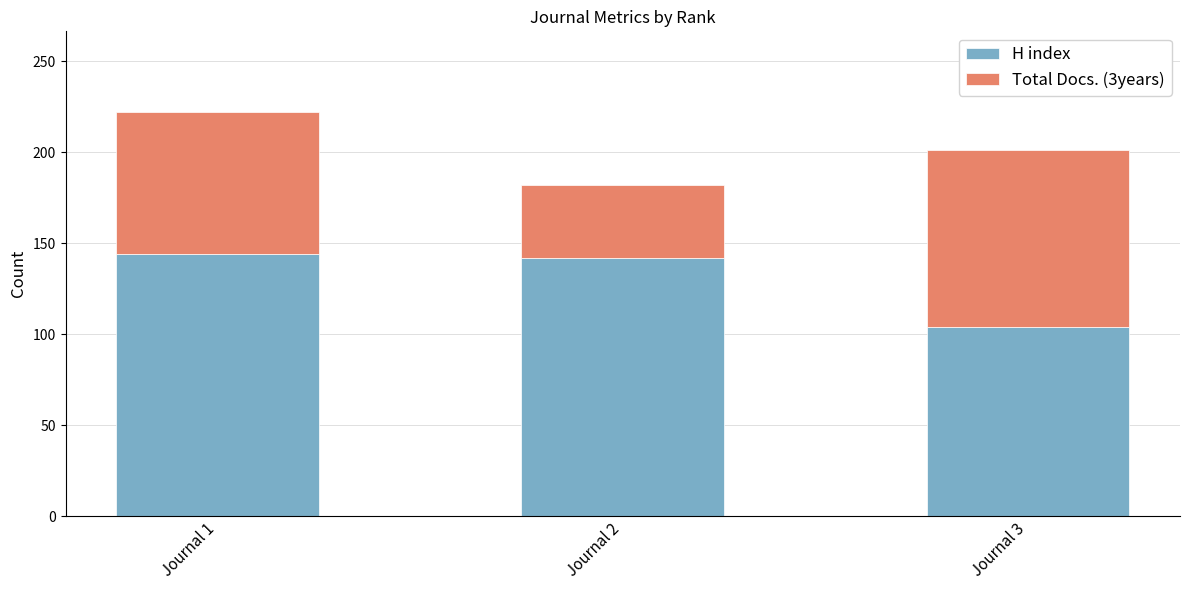

Does the chart contain any negative values?

No